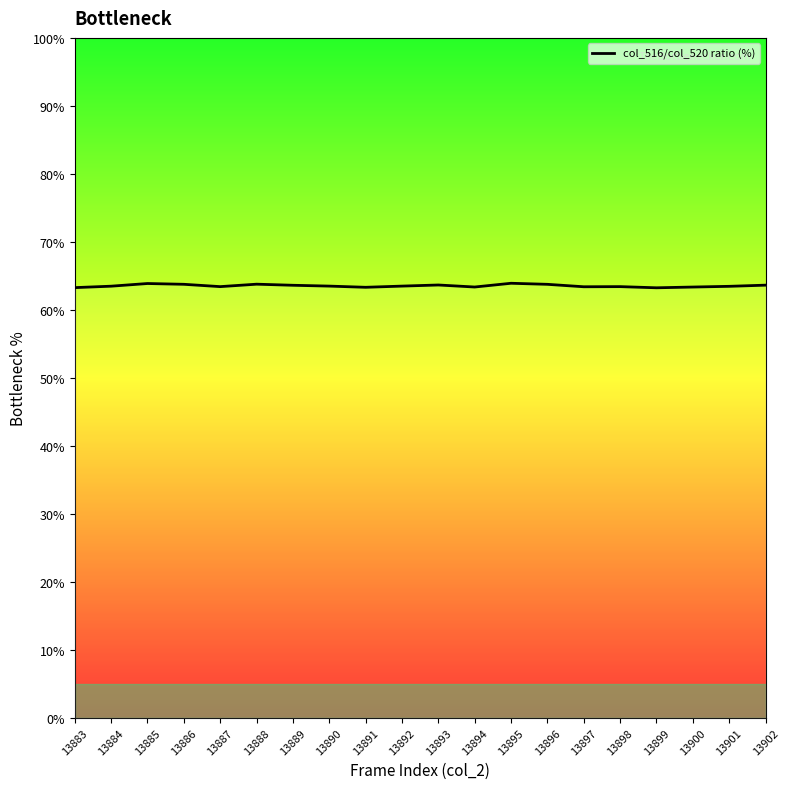

What is the average value?

63.5